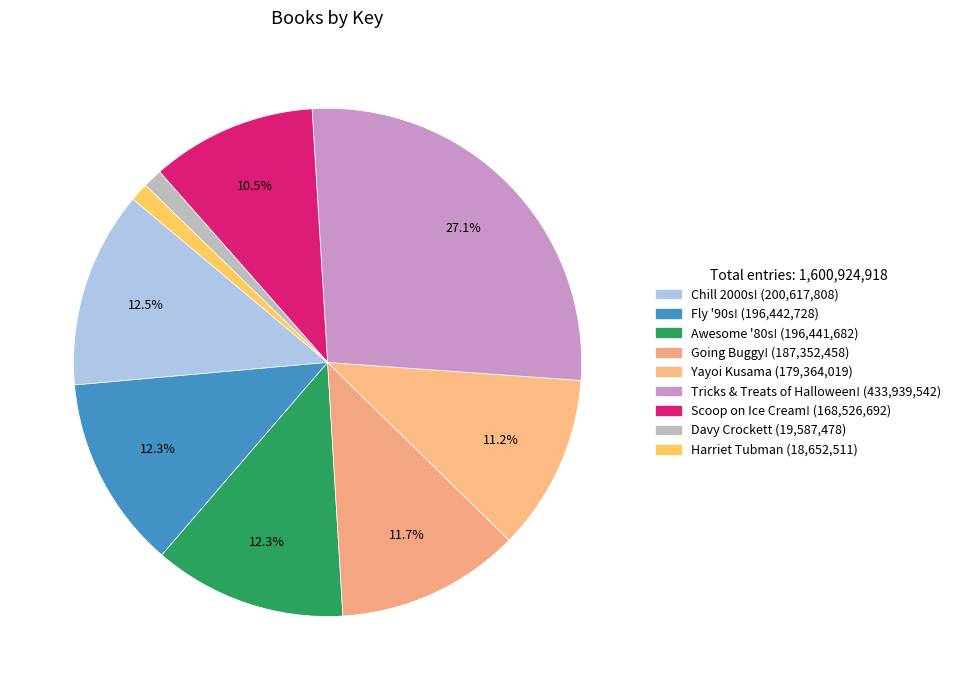

Count the number of slices in the pie.

9